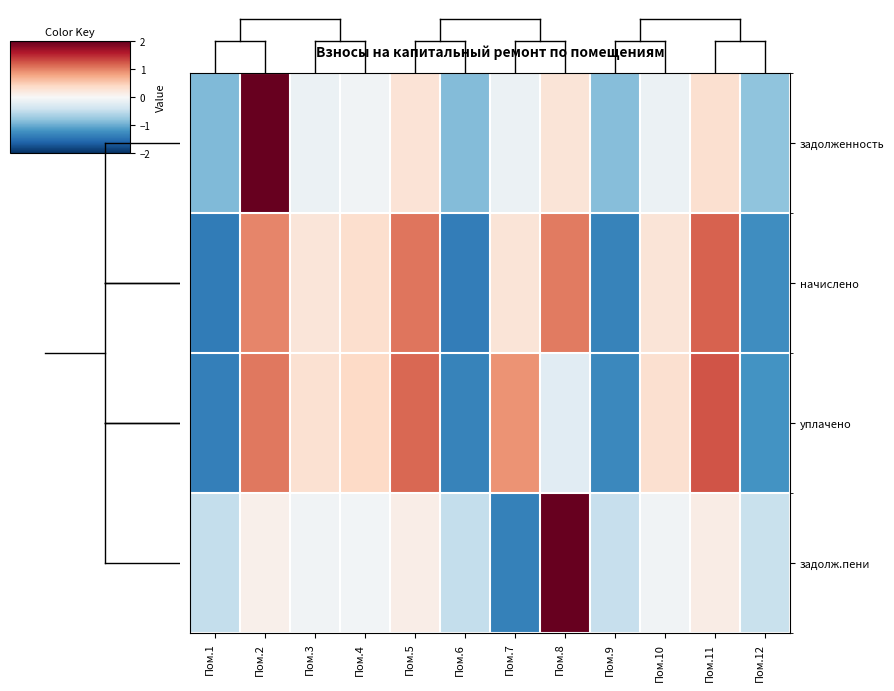

Which series has the largest total across all categories?

начислено